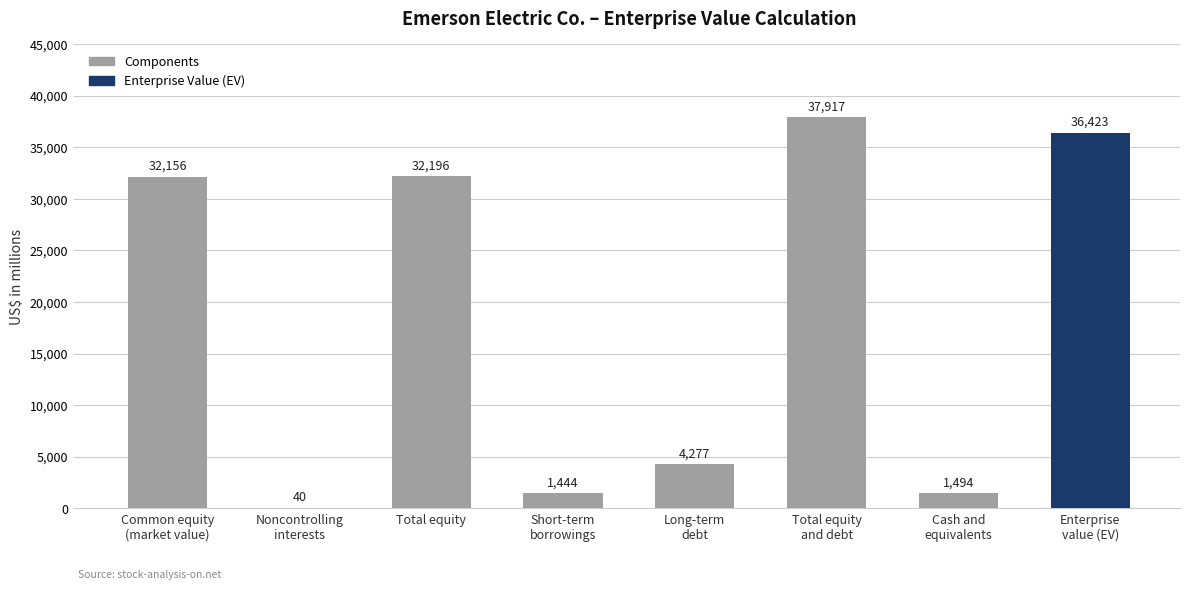

True or false: the data shows 8080 at Total equity
and debt.

False